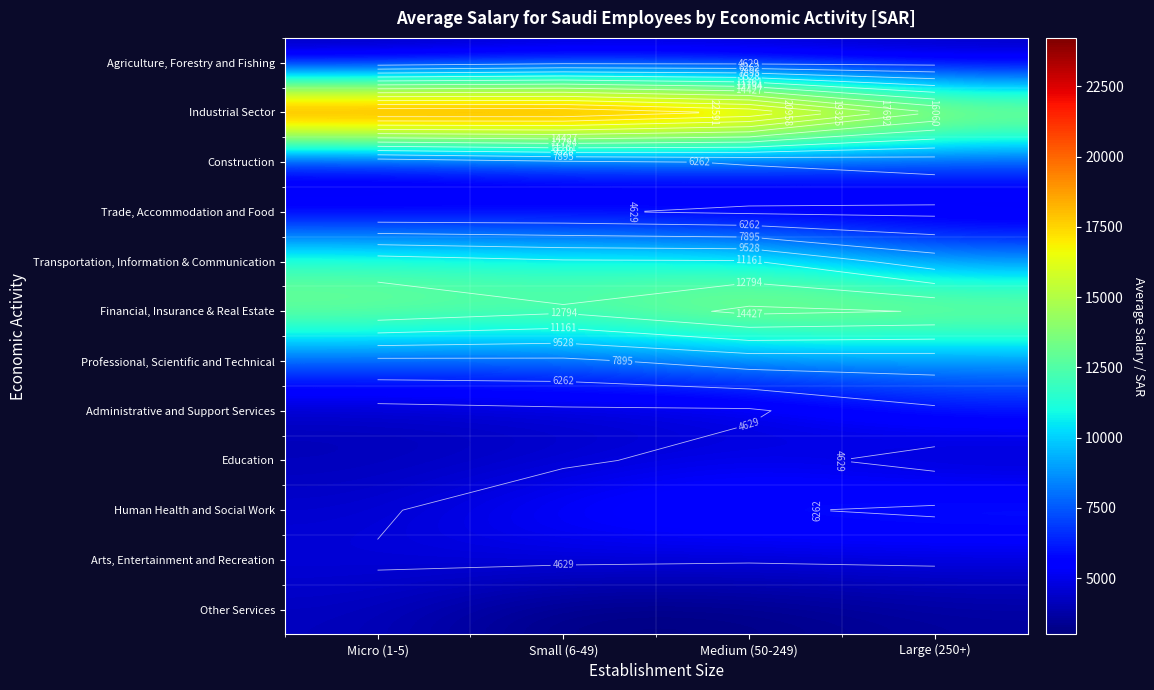

Is the value of Other Services at Micro (1-5) greater than the value of Administrative and Support Services at Large (250+)?

No